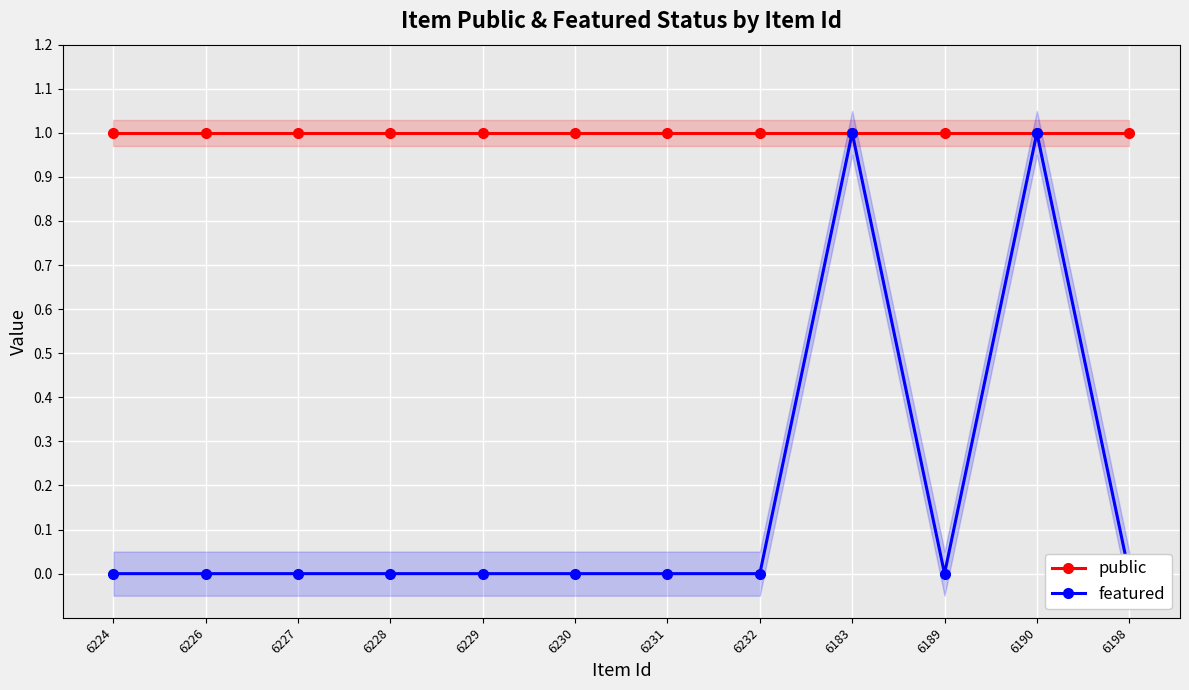

What is the label of the 8th point from the right?

6229